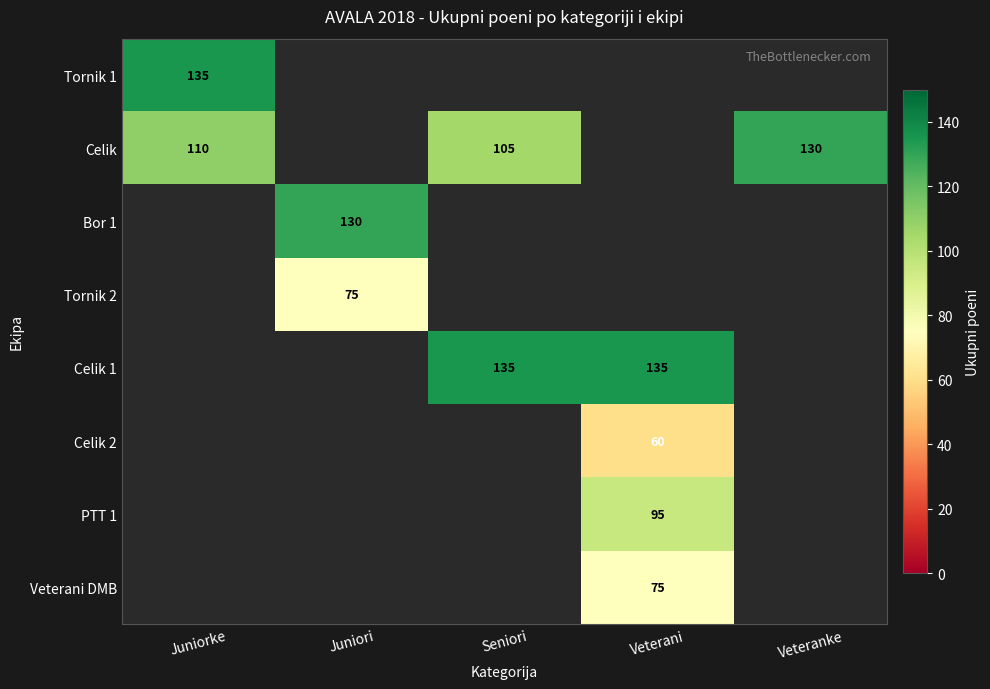

The Celik 2 series shows 82 at Veterani. True or false?

False